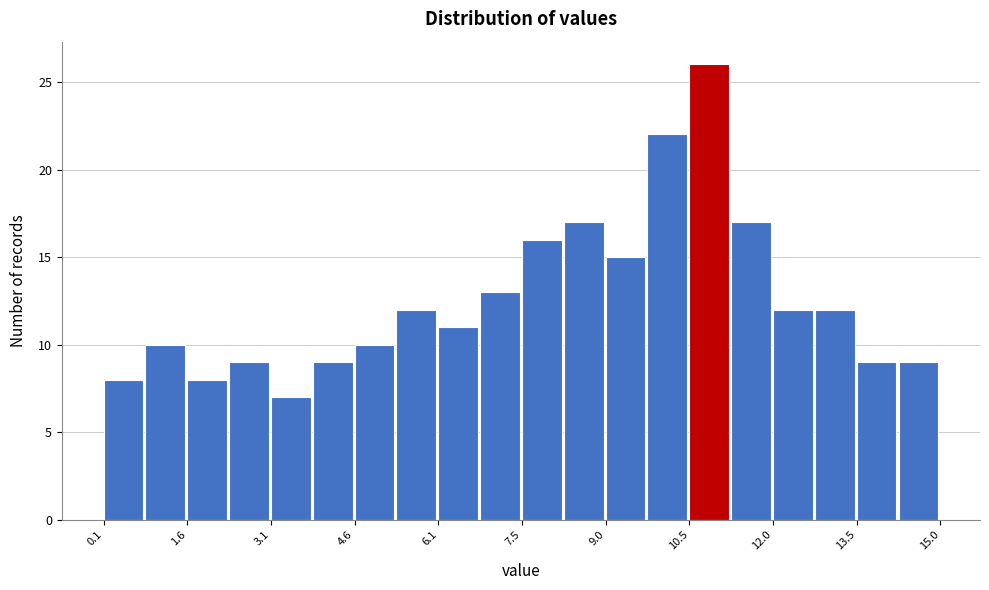

Read against the x-axis, roughly where is the centre of the tallest bar?

10.8